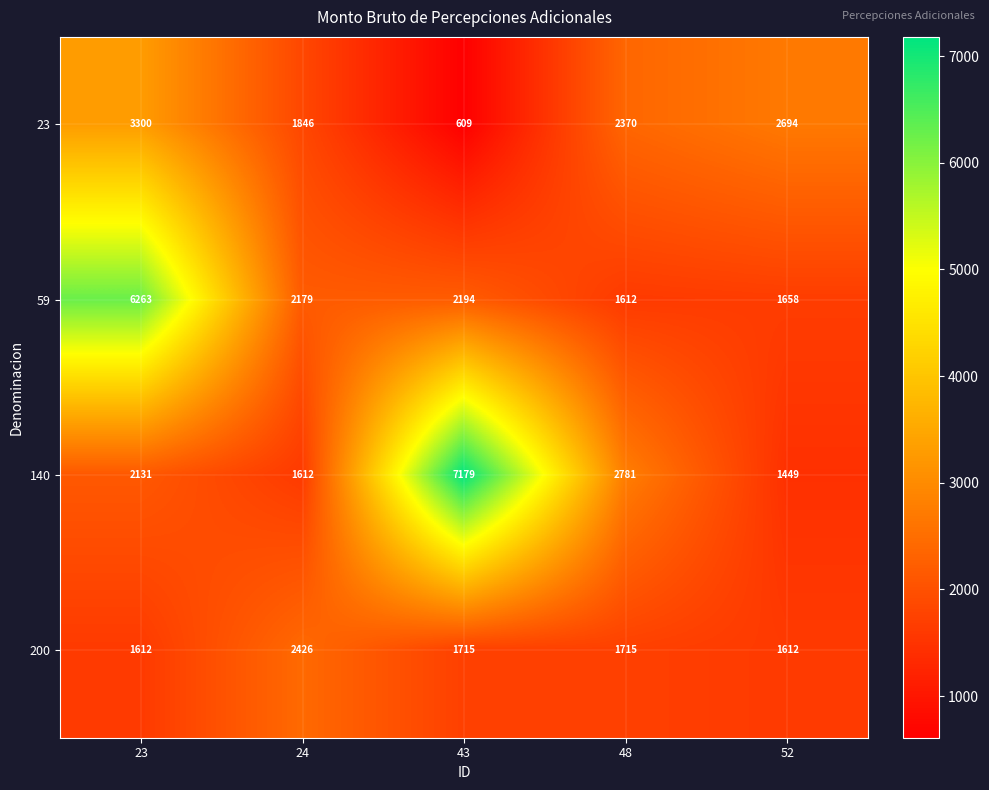

List the series in order of their peak value, lowest first.

200, 23, 59, 140